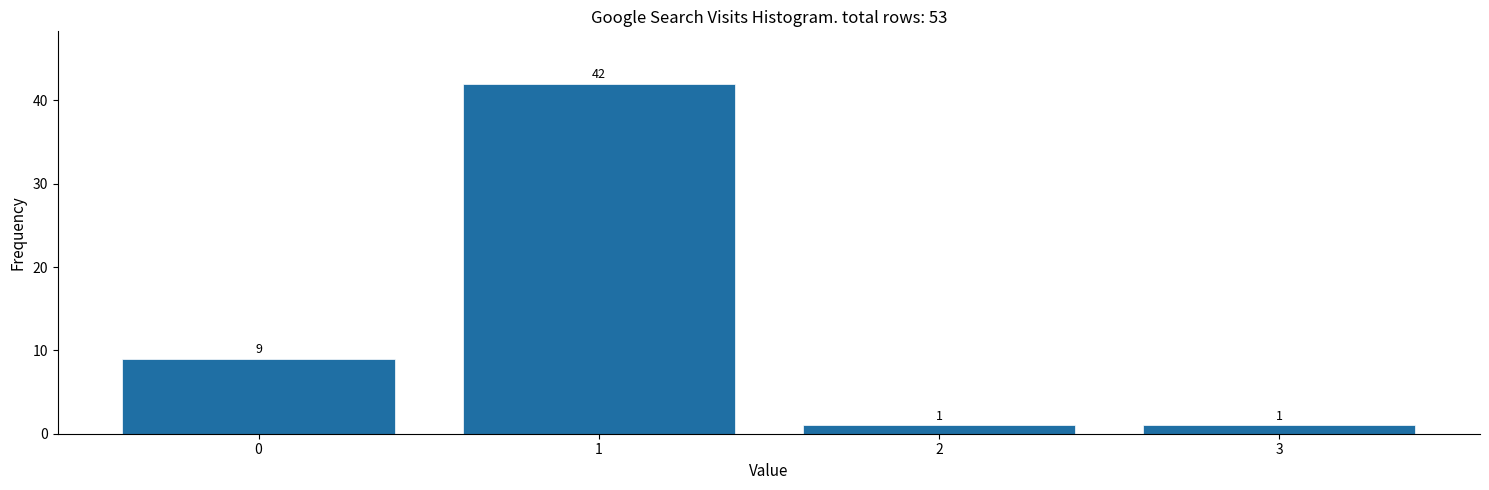

Reading right to left, what are all the values shown in this chart?

3=1	2=1	1=42	0=9